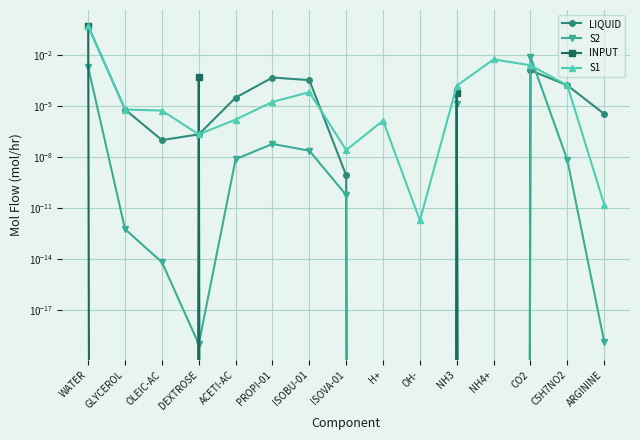

What position from the left is NH3?

11